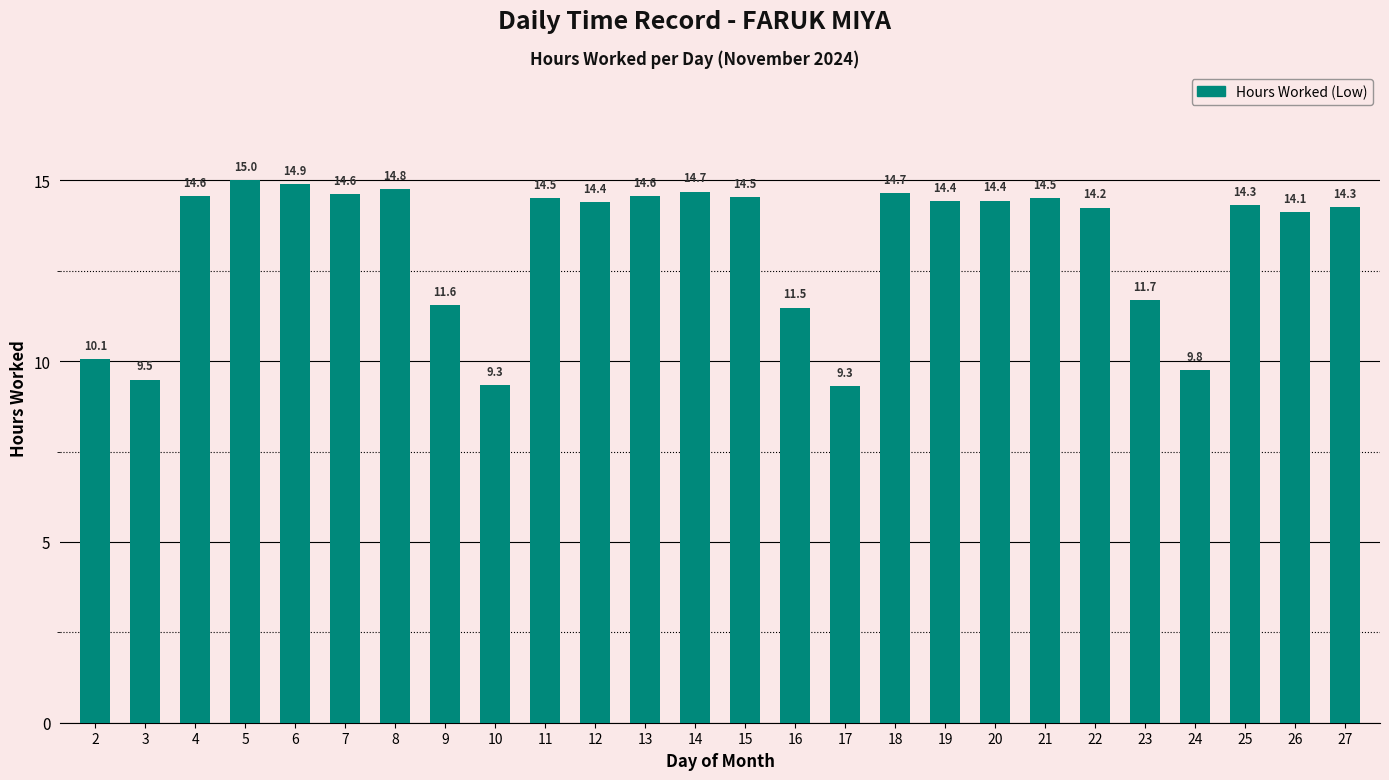

Which label corresponds to the smallest value in the chart?

17